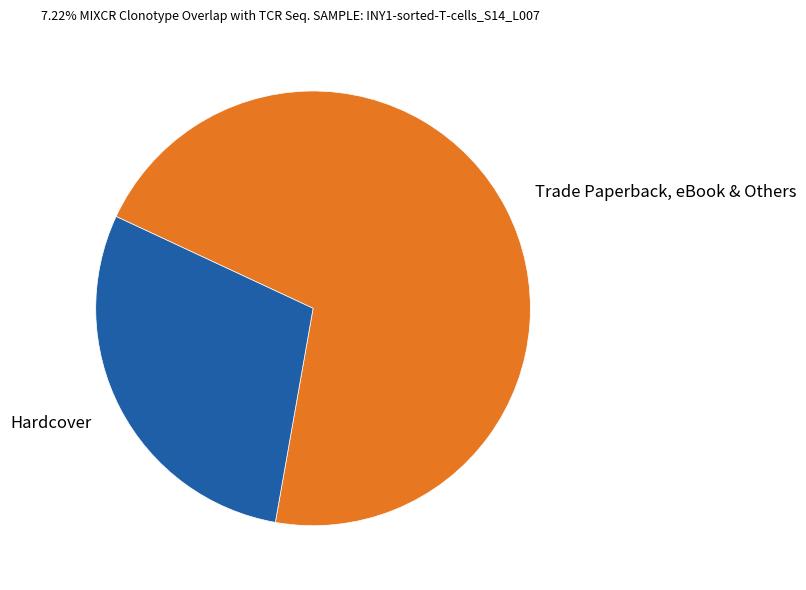

Is there any slice that represents more than half of the pie?

Yes